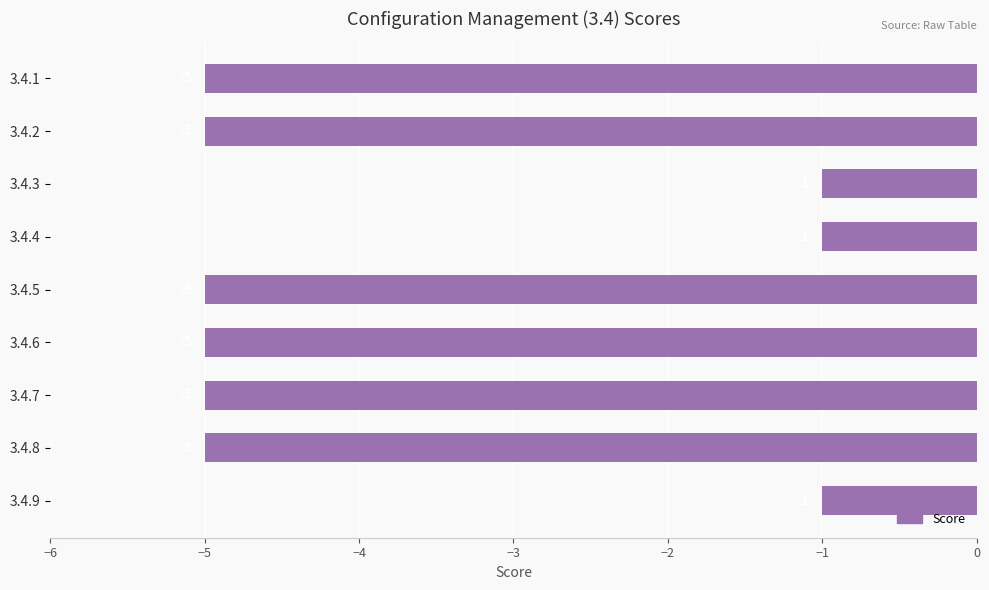

What is the change in value from 3.4.7 to 3.4.9?

+4